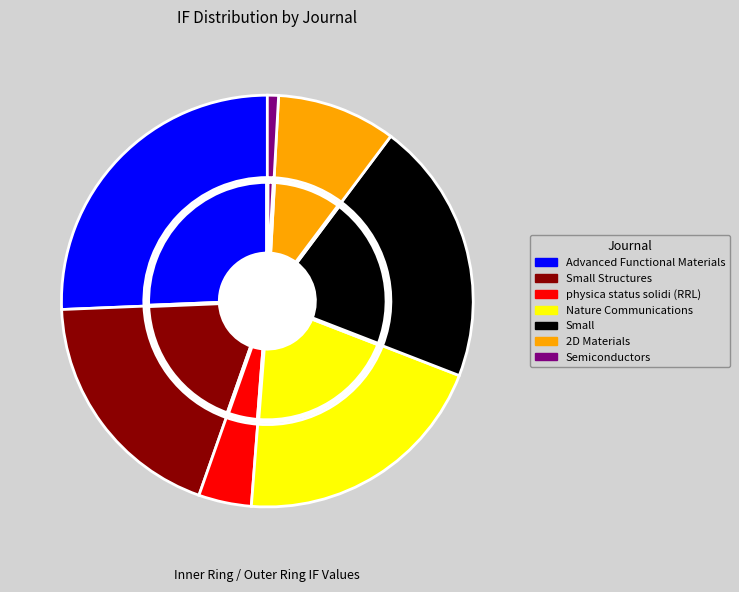

To the nearest percent, what portion does physica status solidi (RRL) represent?

4%